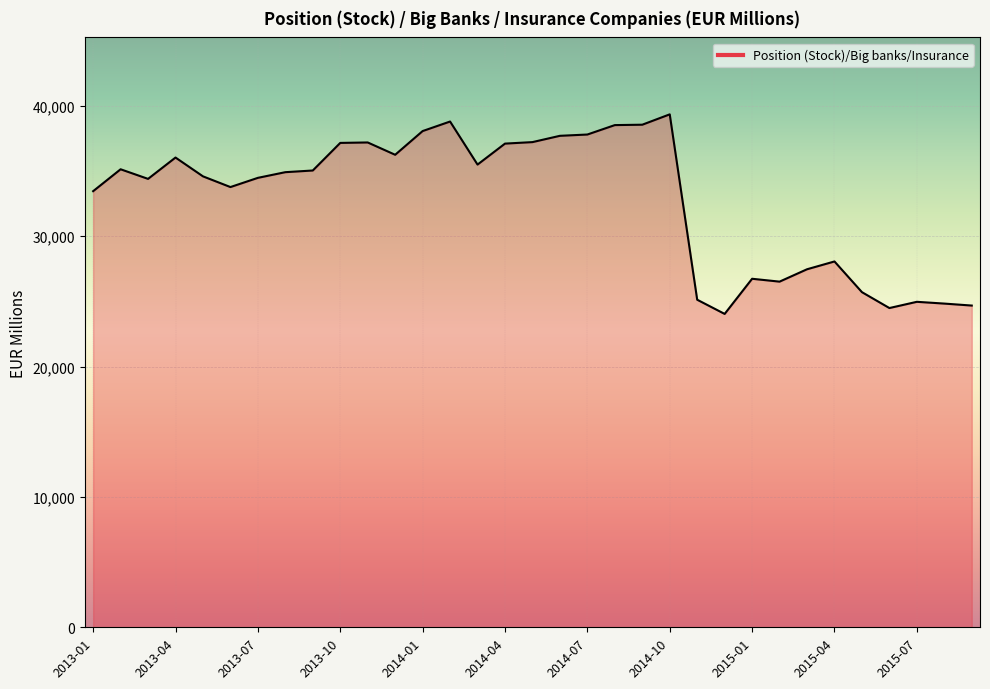

What is the smallest value displayed?

24043